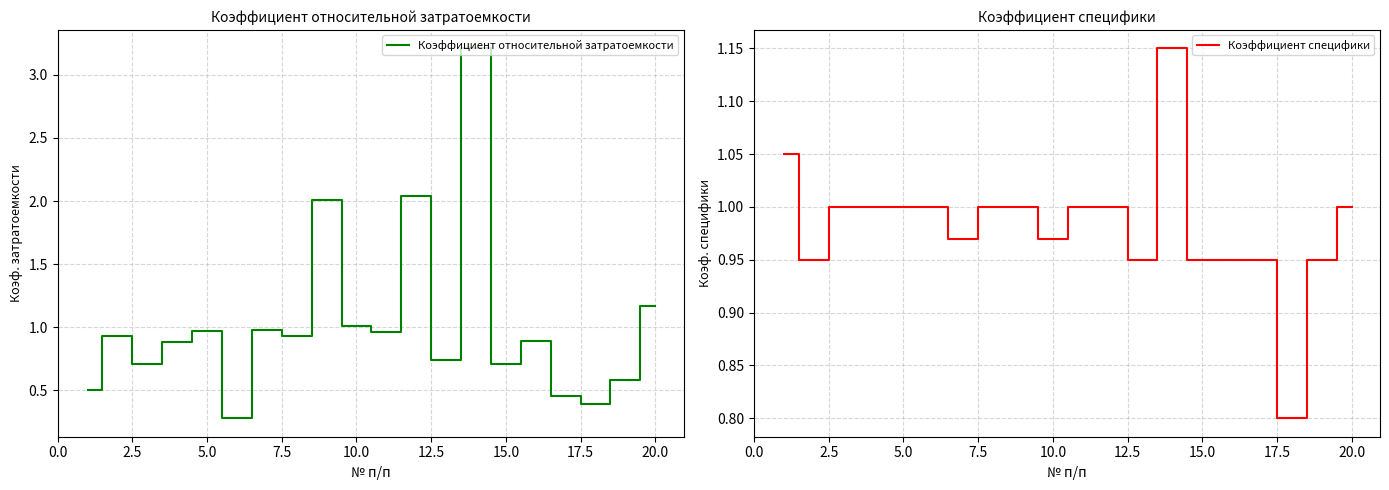

What is the difference between the maximum and second lowest values in the Коэффициент специфики series?

0.2